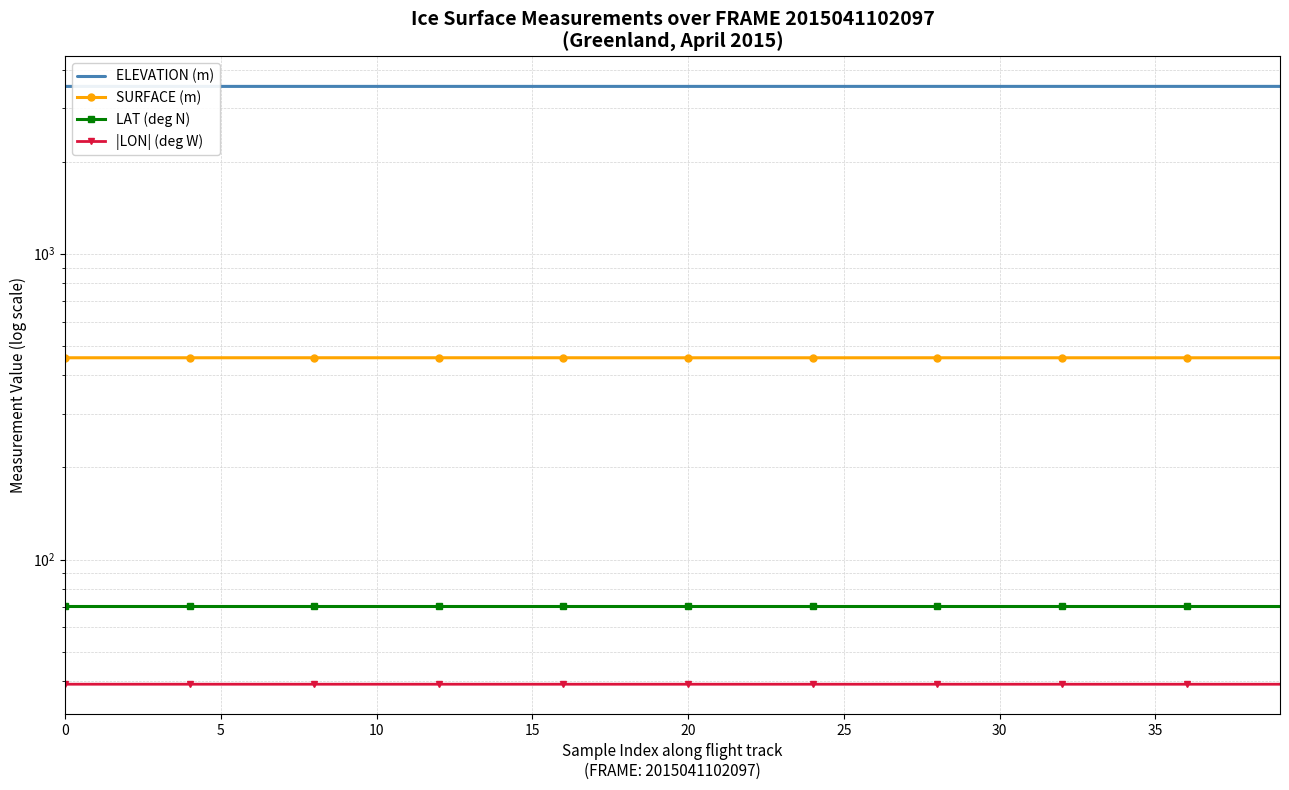

How many SURFACE (m) values are between 456 and 457?

40